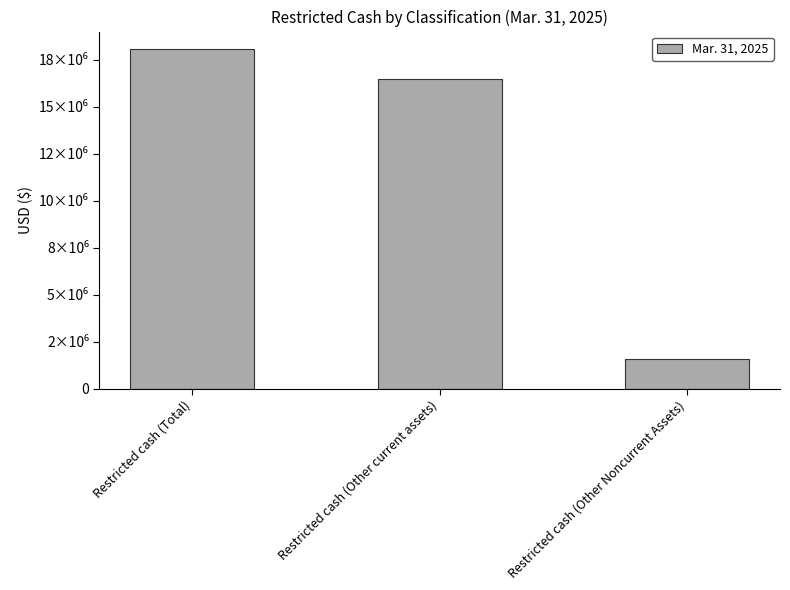

What is the label of the 1st bar from the left?

Restricted cash (Total)